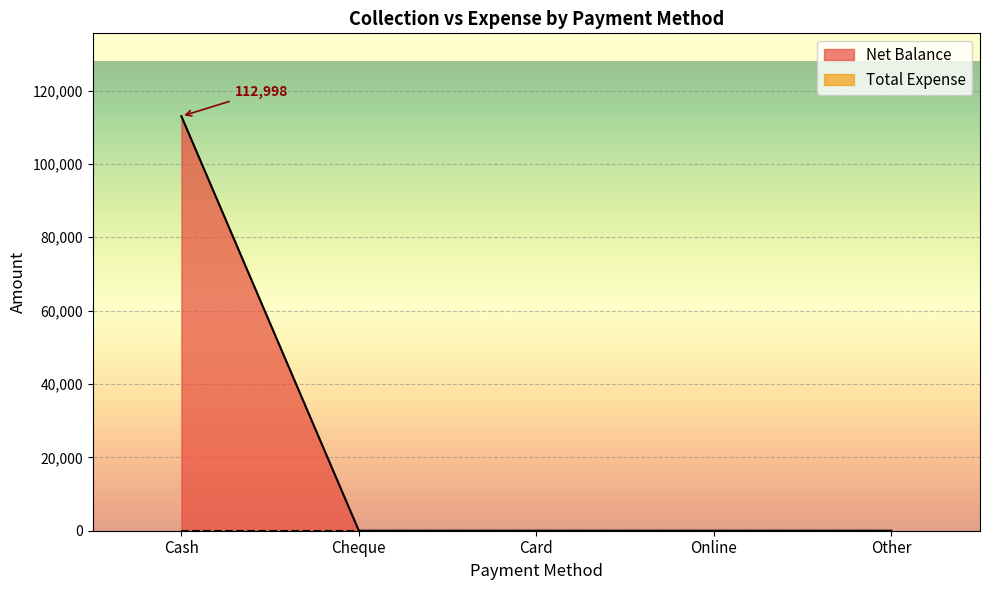

Reading right to left, what are all the values shown in this chart?

Other=0	Online=0	Card=0	Cheque=0	Cash=112998